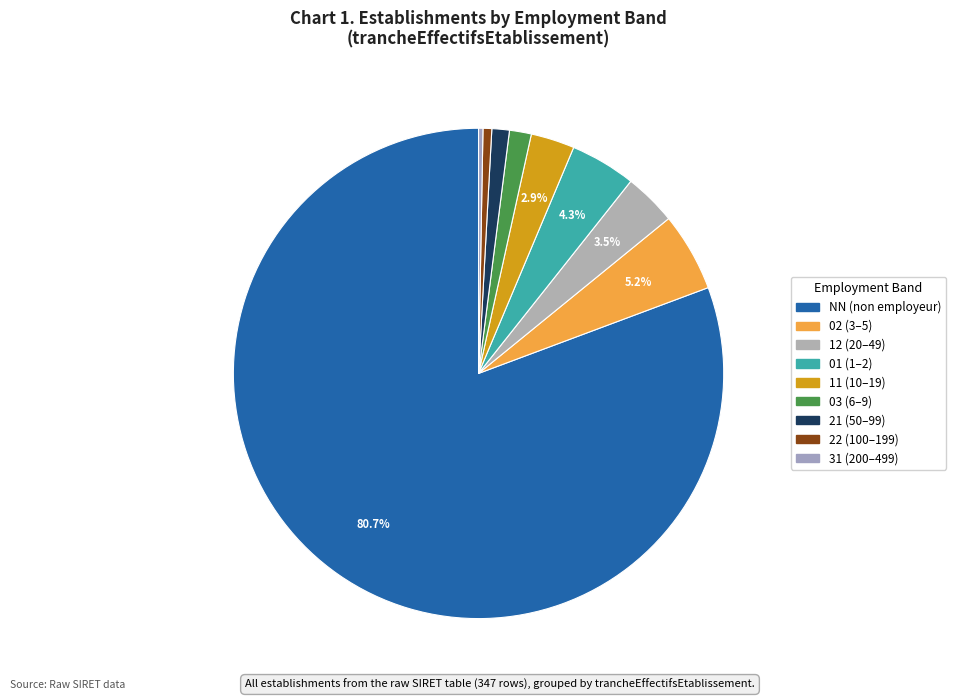

How many slices are in this pie chart?

9